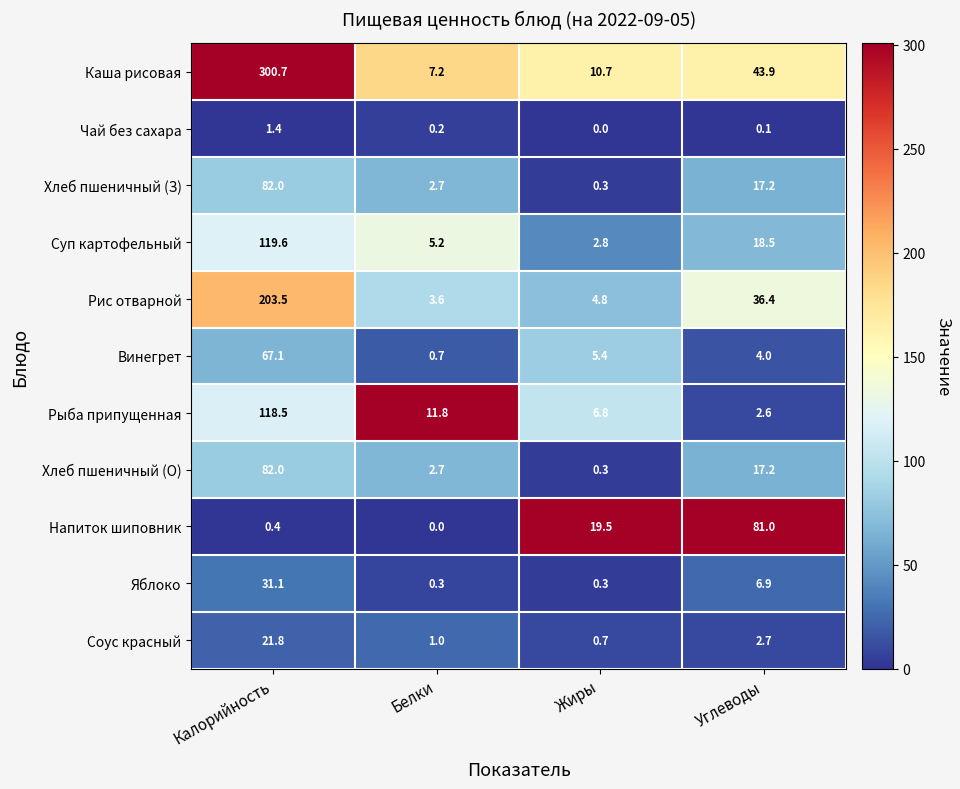

Which series has the largest total across all categories?

Каша рисовая